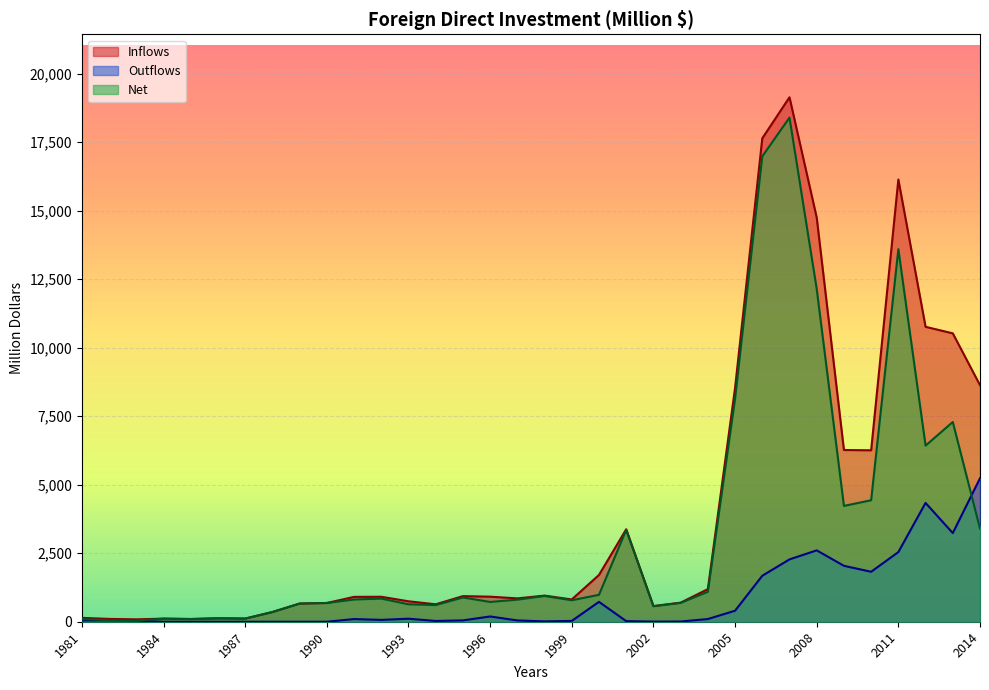

Which series has the widest spread of values?

Inflows